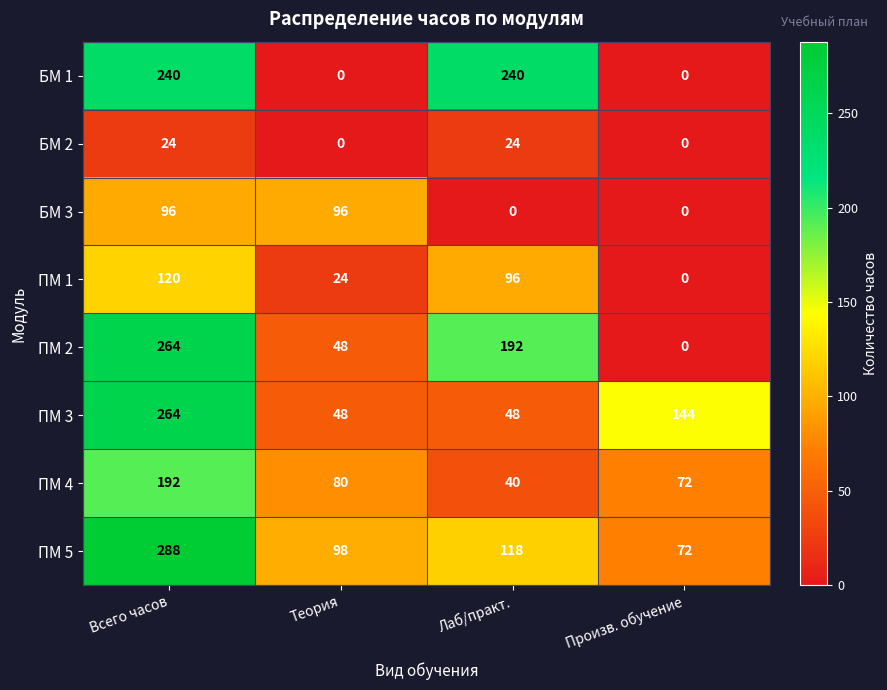

At which label does ПМ 4 reach its minimum?

Лаб/практ.